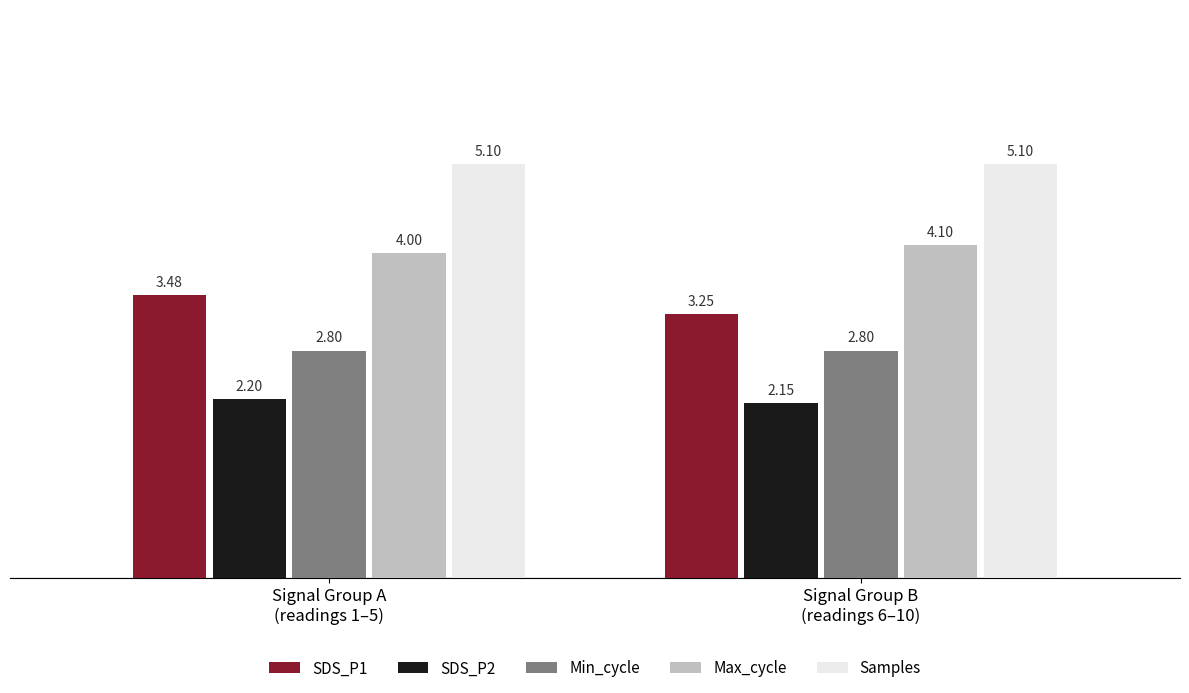

What is the sum of the Min_cycle values at Signal Group A
(readings 1–5) and Signal Group B
(readings 6–10)?

5.6